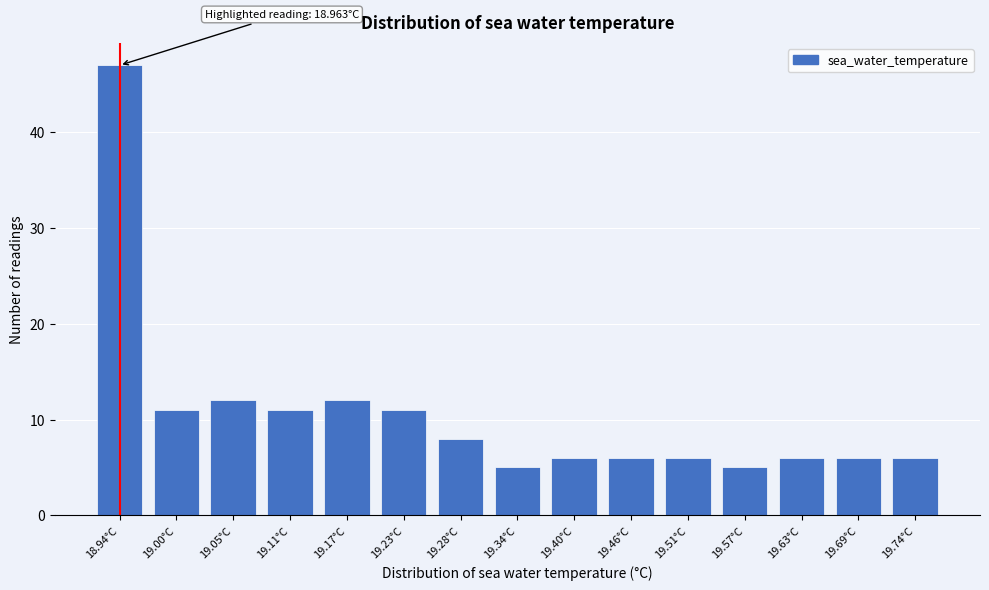

Reading left to right, list all the values displayed in this chart.

18.94°C=47	19.00°C=11	19.05°C=12	19.11°C=11	19.17°C=12	19.23°C=11	19.28°C=8	19.34°C=5	19.40°C=6	19.46°C=6	19.51°C=6	19.57°C=5	19.63°C=6	19.69°C=6	19.74°C=6